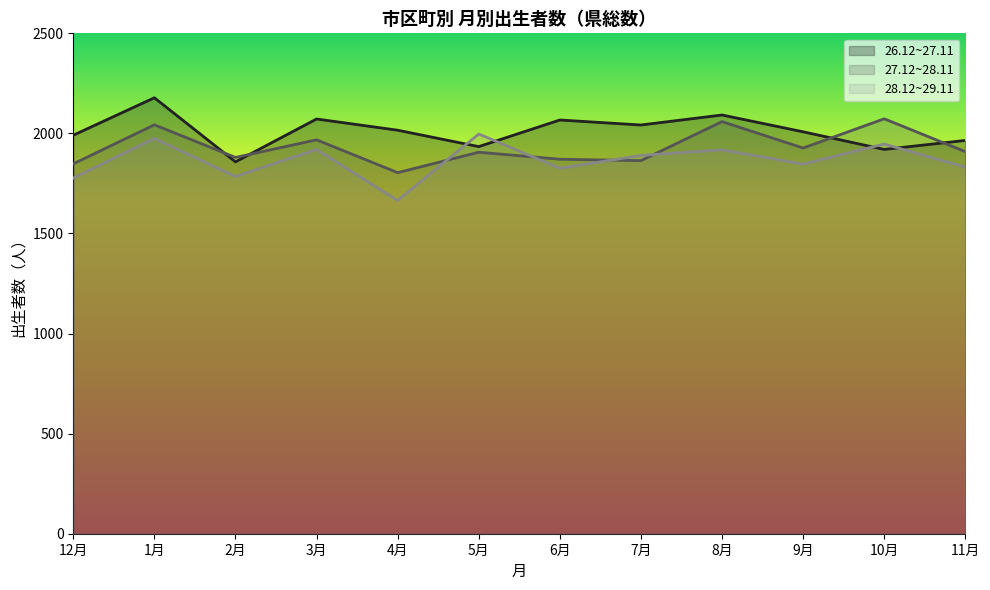

How many data points in 27.12~28.11 are less than 1909?

6